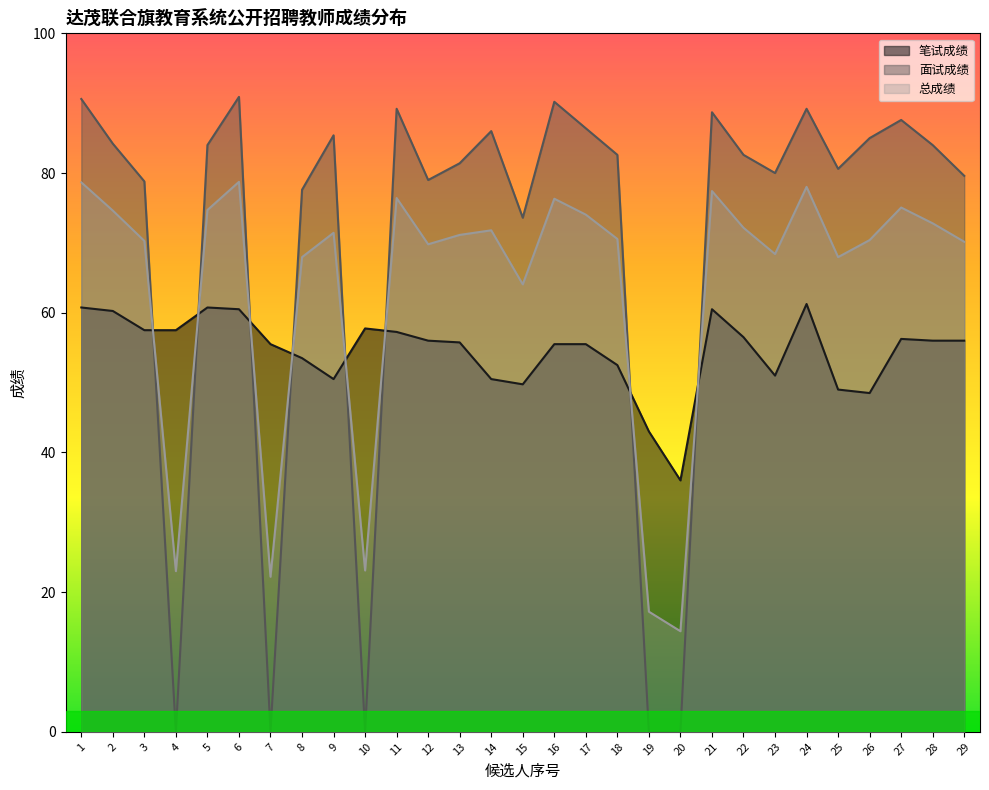

How many values in the 笔试成绩 series exceed 56?

12